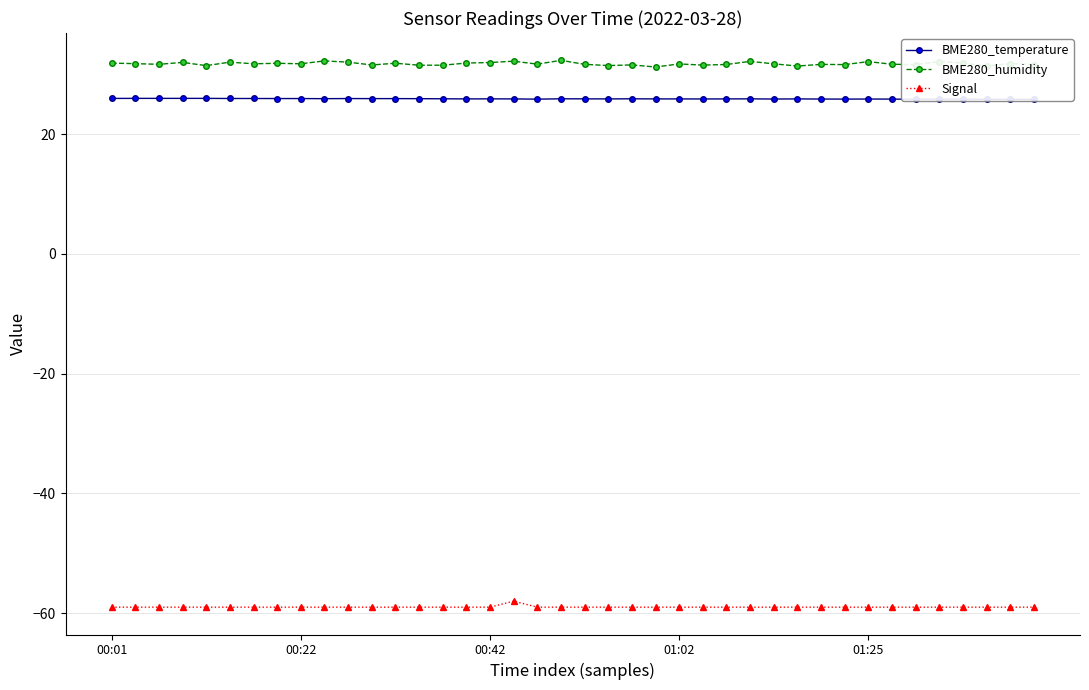

True or false: Signal and BME280_humidity cross at least once.

False